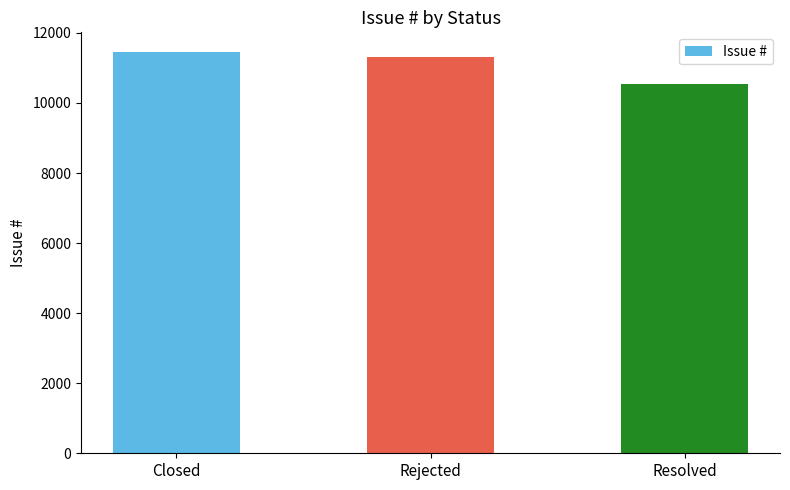

What is the smallest value displayed?

10546